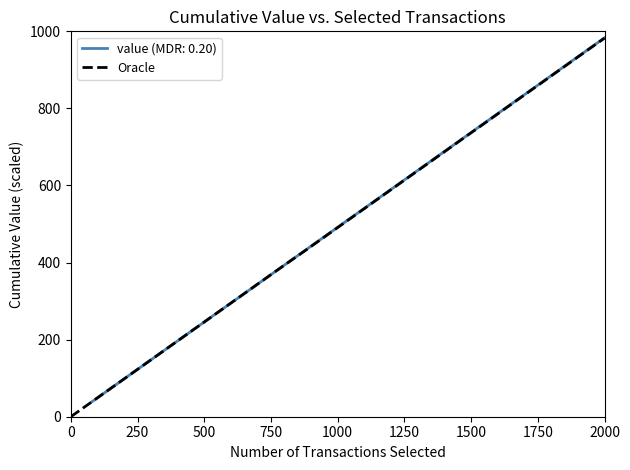

At which label does Oracle reach its peak?

2000